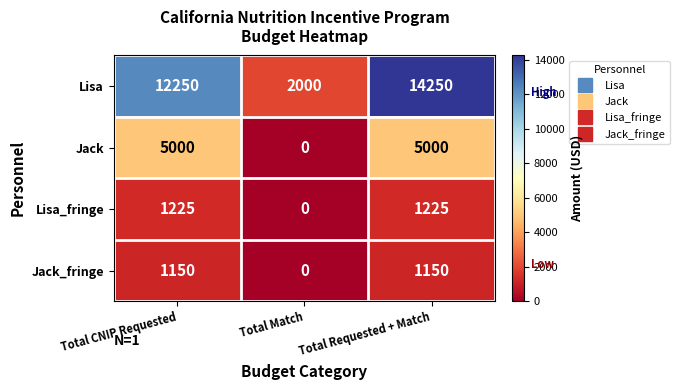

What is the spread (max minus min) of values at Total Match?

2000